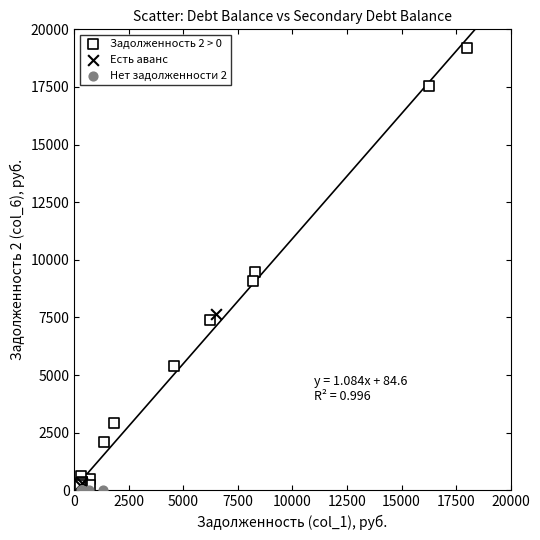

Which series reaches the maximum Y coordinate?

Задолженность 2 > 0